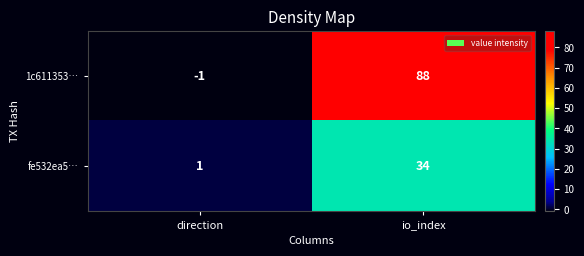

Rank the series by their maximum value, from highest to lowest.

1c611353…, fe532ea5…